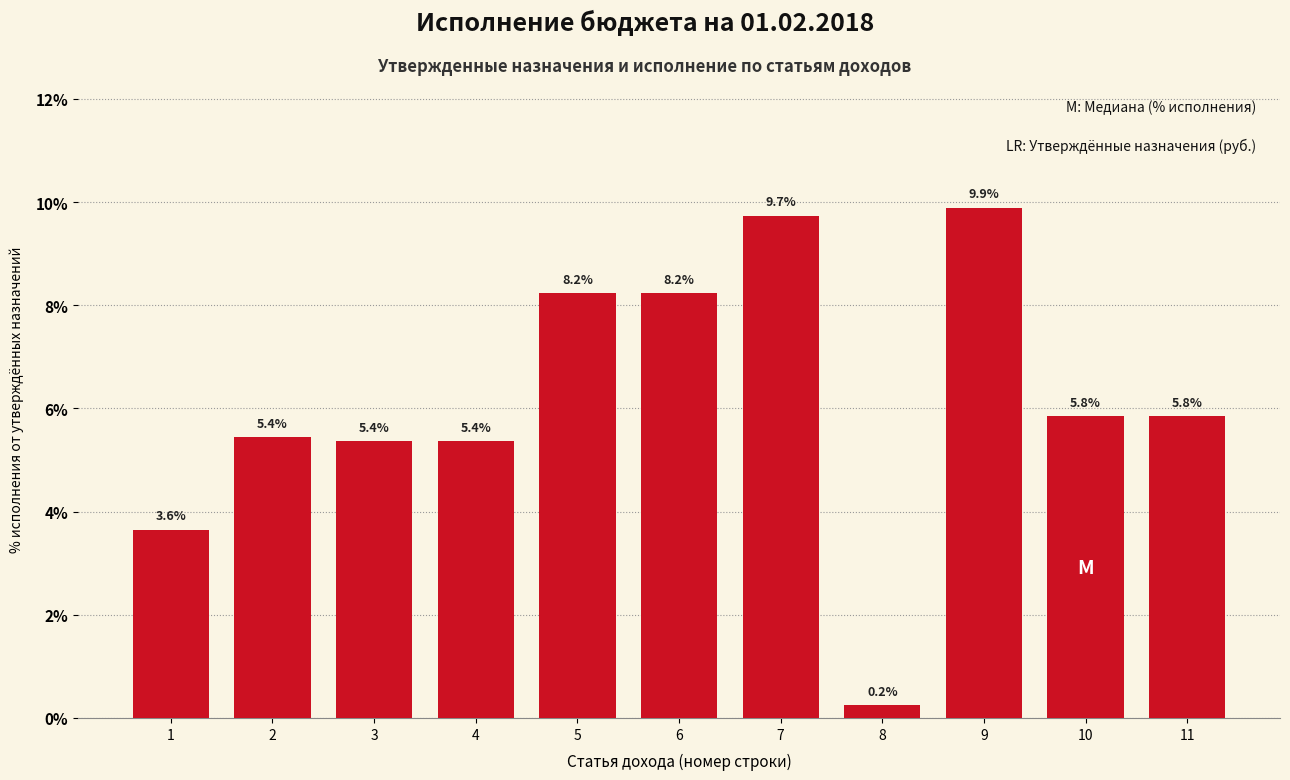

Reading right to left, extract all data points from this chart.

11=5.8	10=5.8	9=9.9	8=0.2	7=9.7	6=8.2	5=8.2	4=5.4	3=5.4	2=5.4	1=3.6